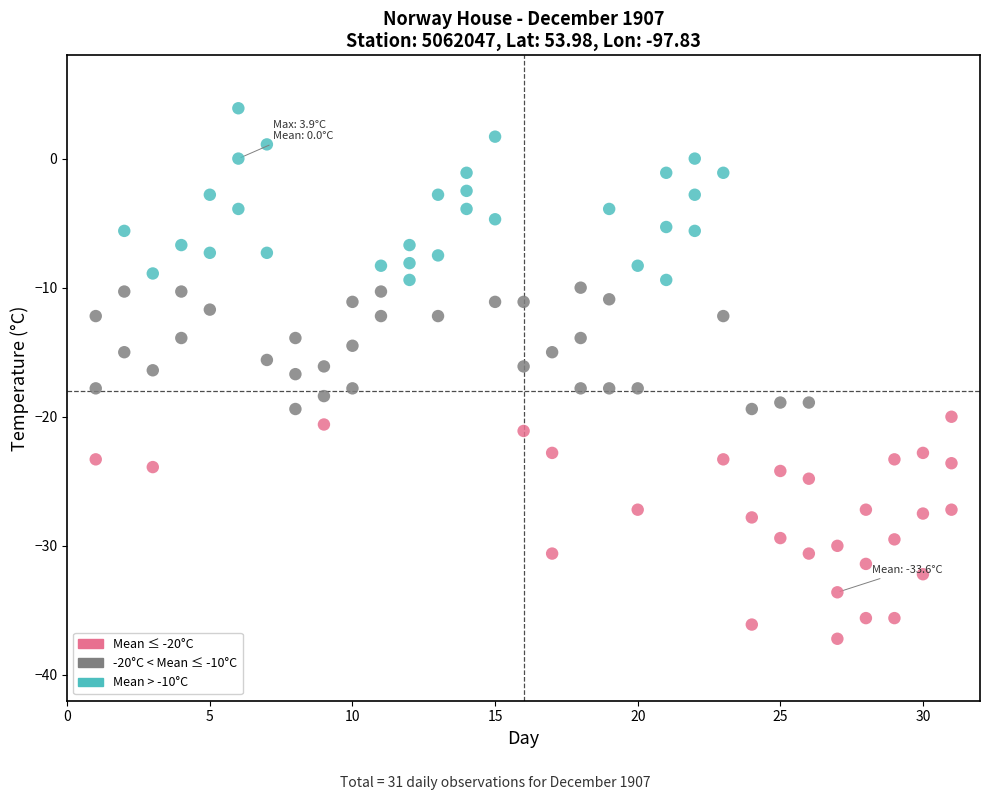

How many points are shown in the scatter plot?

93